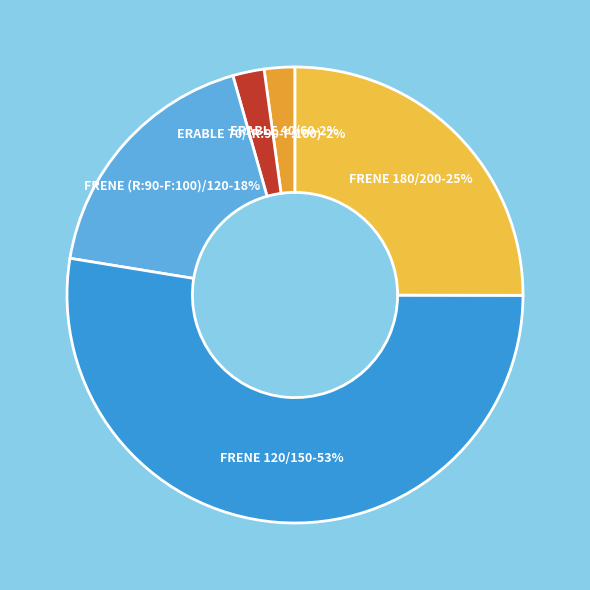

What percentage do FRENE (R:90-F:100)/120 and FRENE 180/200 together represent?

43.1%